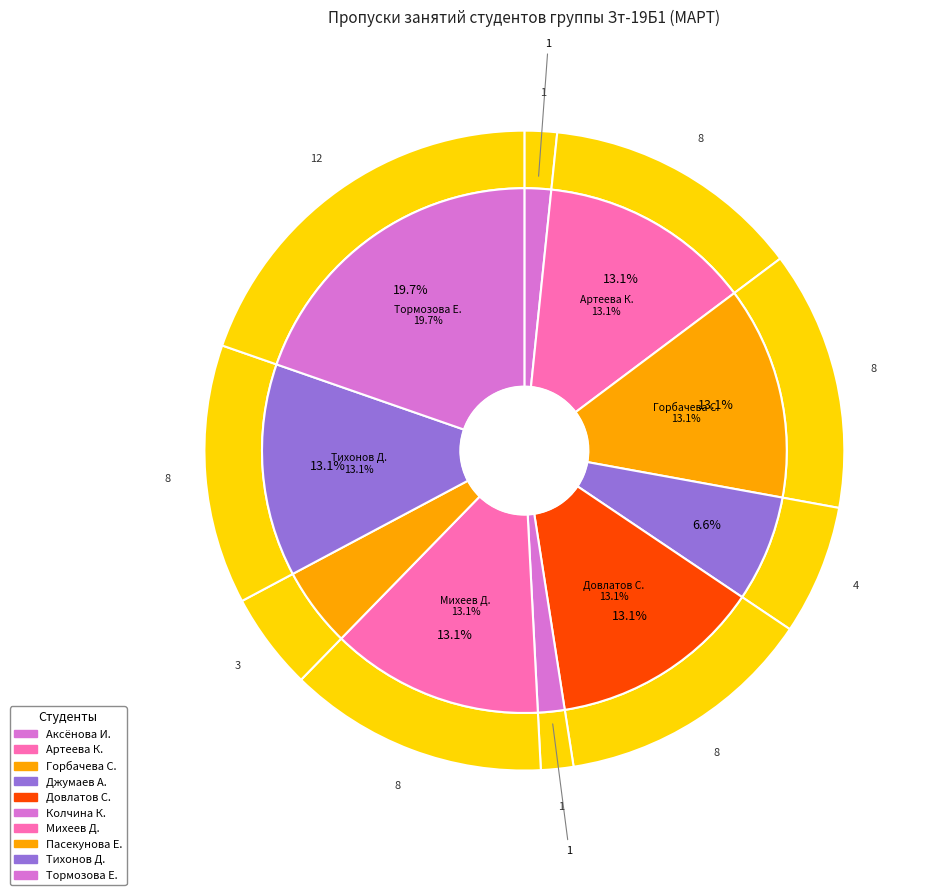

To the nearest percent, what portion does Тихонов Д. represent?

13%